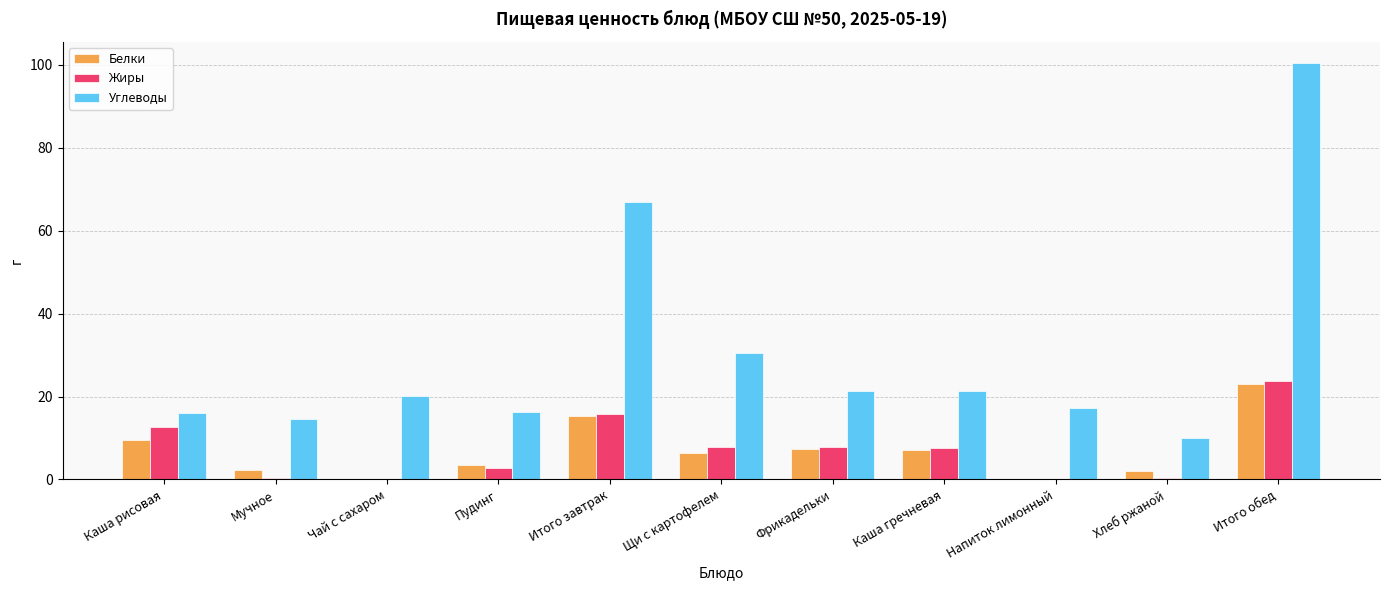

Which series has the largest total across all categories?

Углеводы